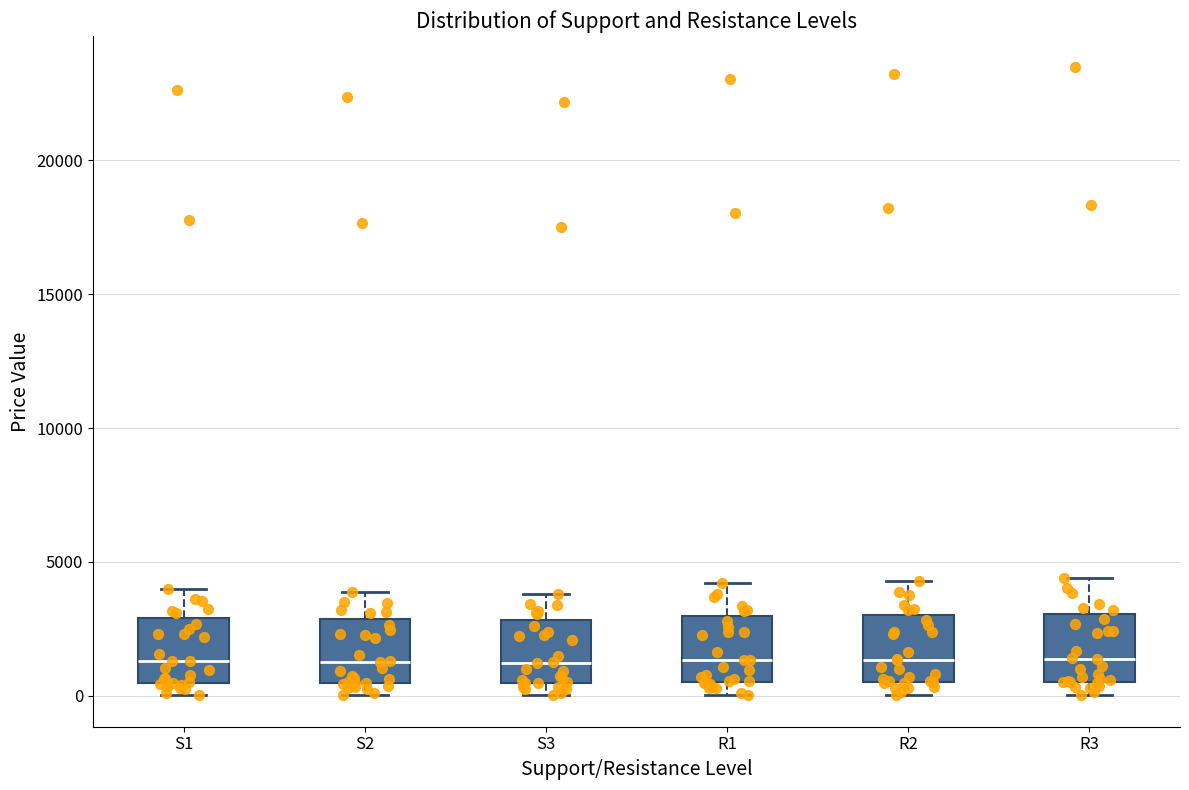

Reading left to right, read every box against the y-axis: the position of its median line, the range the box covers, and the ends of its whiskers. The values are not printed on the chart, so give them approximately, as read against the axis.

S1: median 1500, box 500 to 3000, whiskers 0 to 4000
S2: median 1500, box 500 to 3000, whiskers 0 to 4000
S3: median 1000, box 500 to 3000, whiskers 0 to 4000
R1: median 1500, box 500 to 3000, whiskers 0 to 4000
R2: median 1500, box 500 to 3000, whiskers 0 to 4500
R3: median 1500, box 500 to 3000, whiskers 0 to 4500